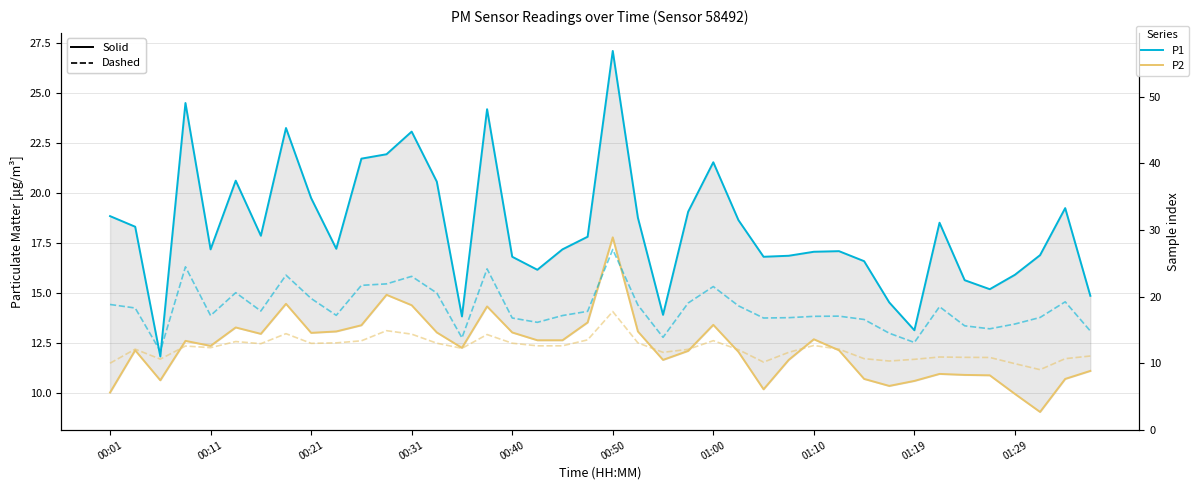

At how many categories does at least one series exceed 23?

5